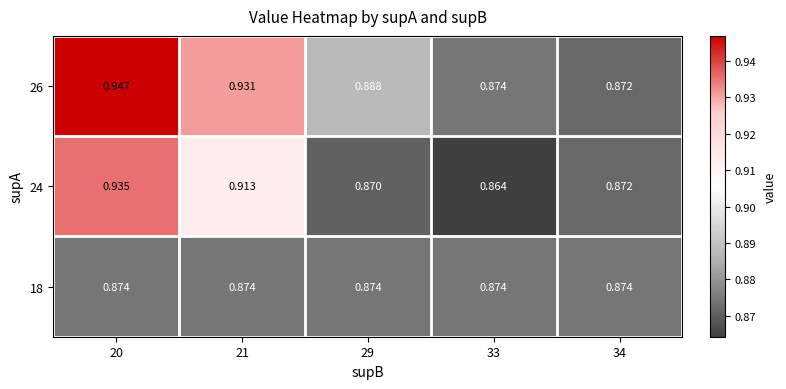

What is the total value across all series at 20?

2.8